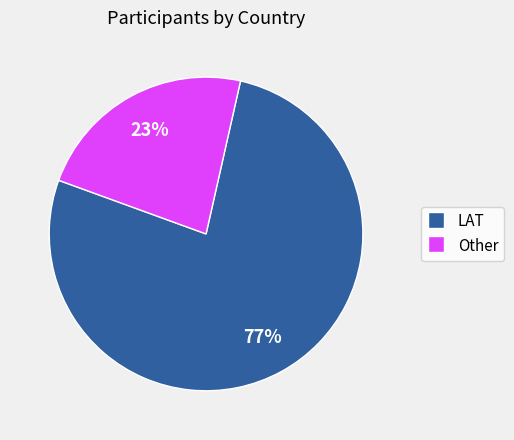

To the nearest percent, what is the average slice percentage?

50%